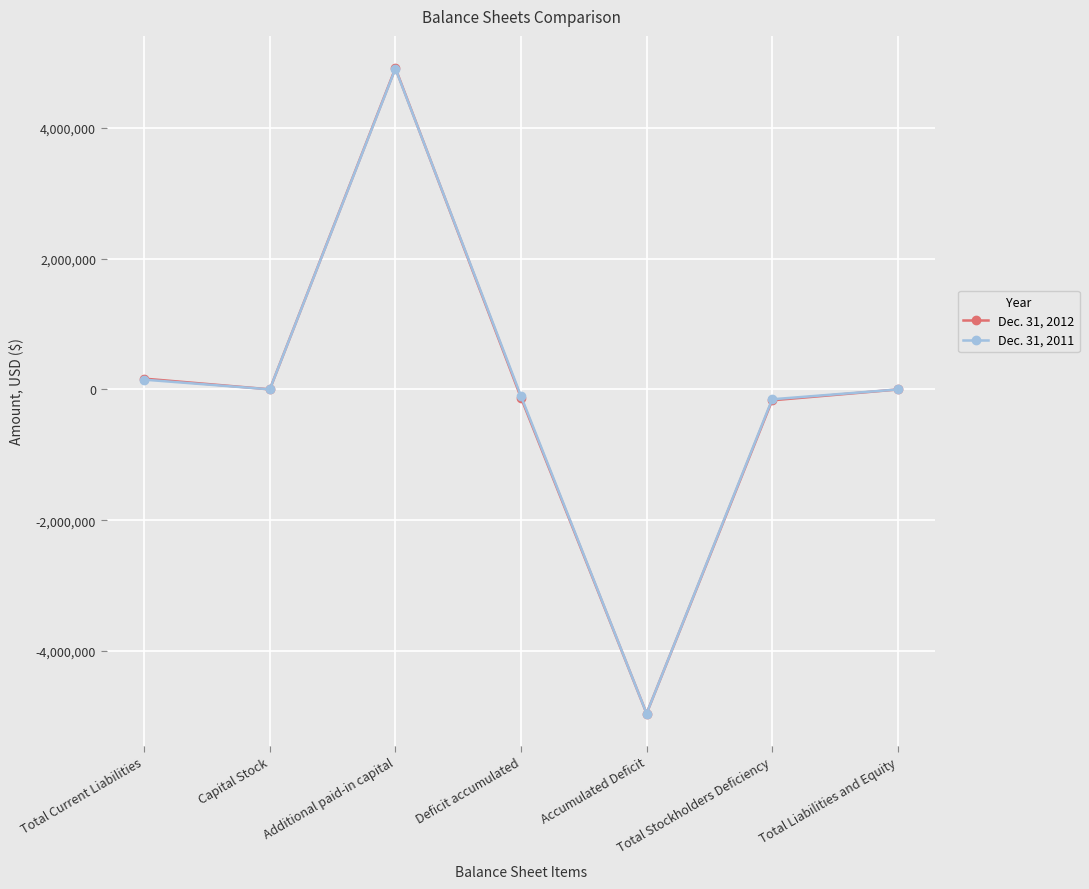

Is the value of Dec. 31, 2011 at Total Stockholders Deficiency greater than the value of Dec. 31, 2012 at Total Liabilities and Equity?

No